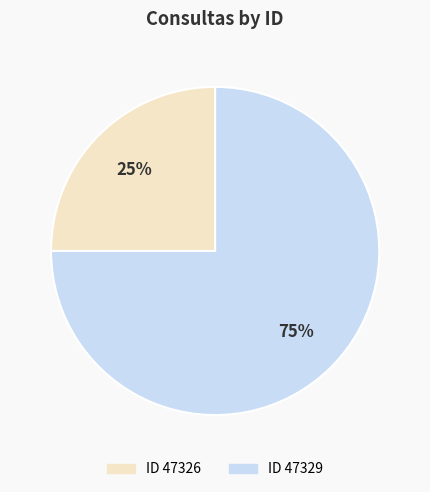

To the nearest percent, what is the difference between the largest and smallest slice percentages?

50%